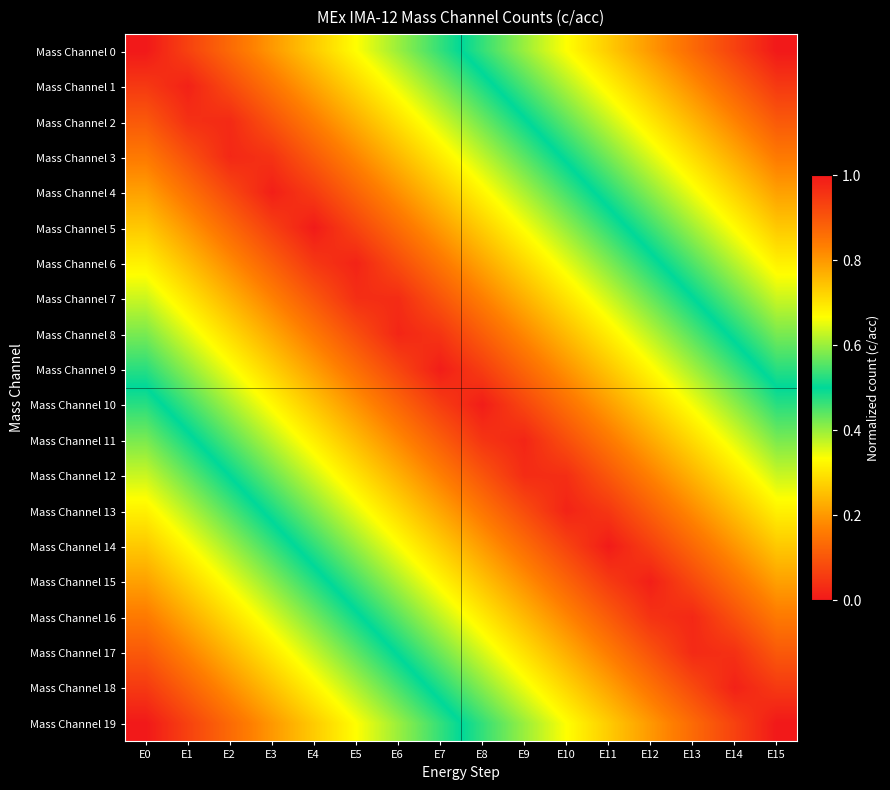

At how many categories does at least one series exceed 0?

16